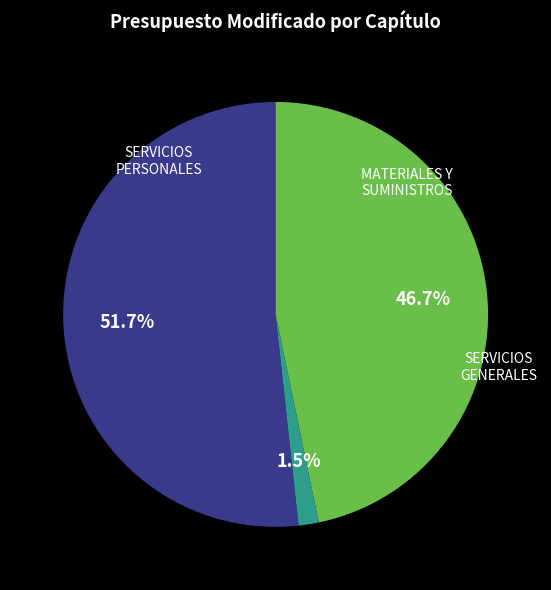

To the nearest percent, what is the difference between the largest and smallest slice percentages?

50%